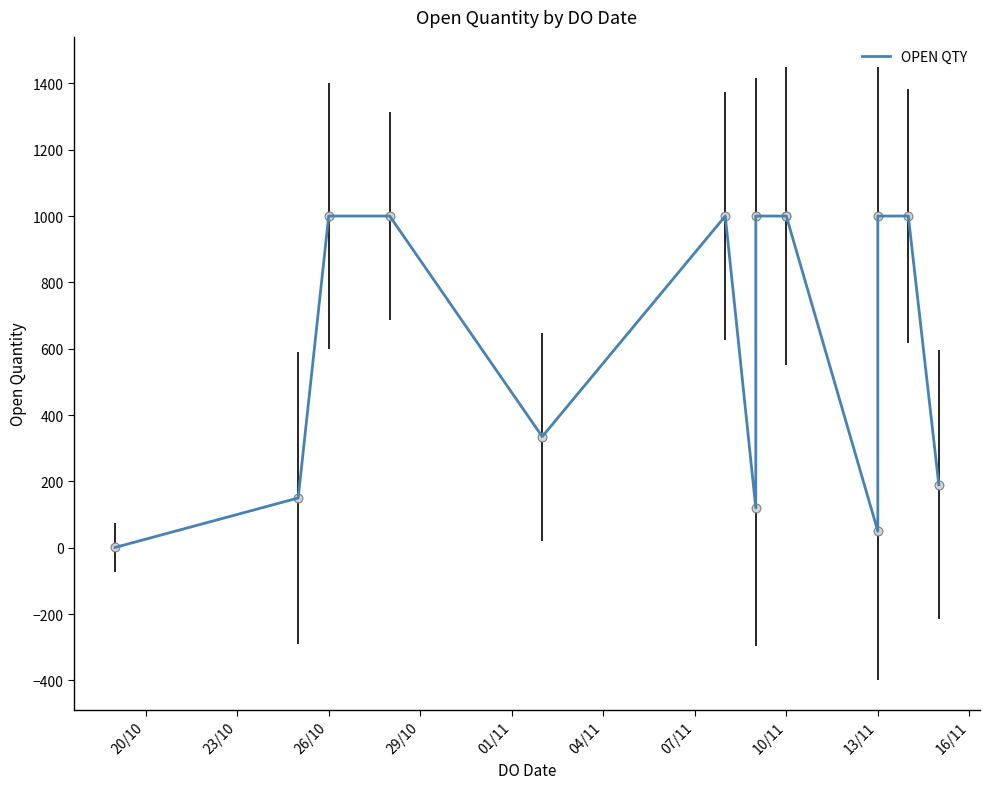

Which has a higher value, 13/11 or 07/11?

13/11